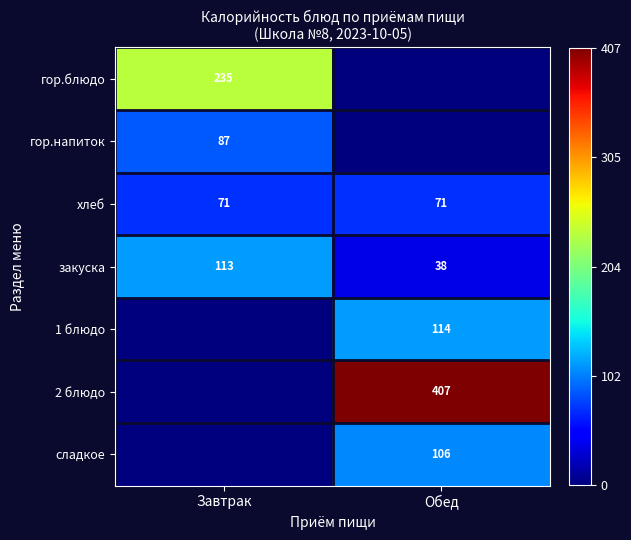

Is the value of 1 блюдо at Обед greater than the value of хлеб at Обед?

Yes